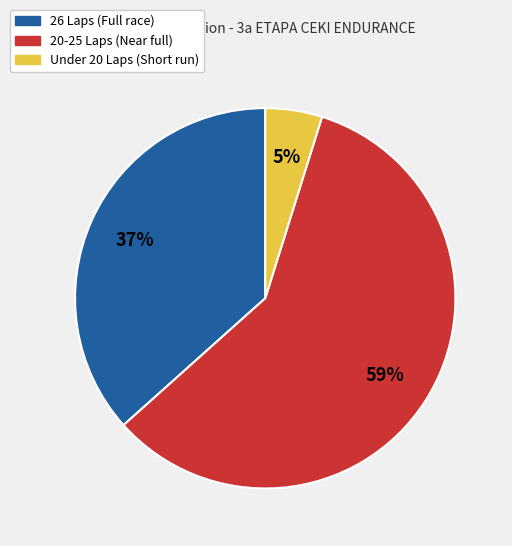

Does any single category account for the majority?

Yes